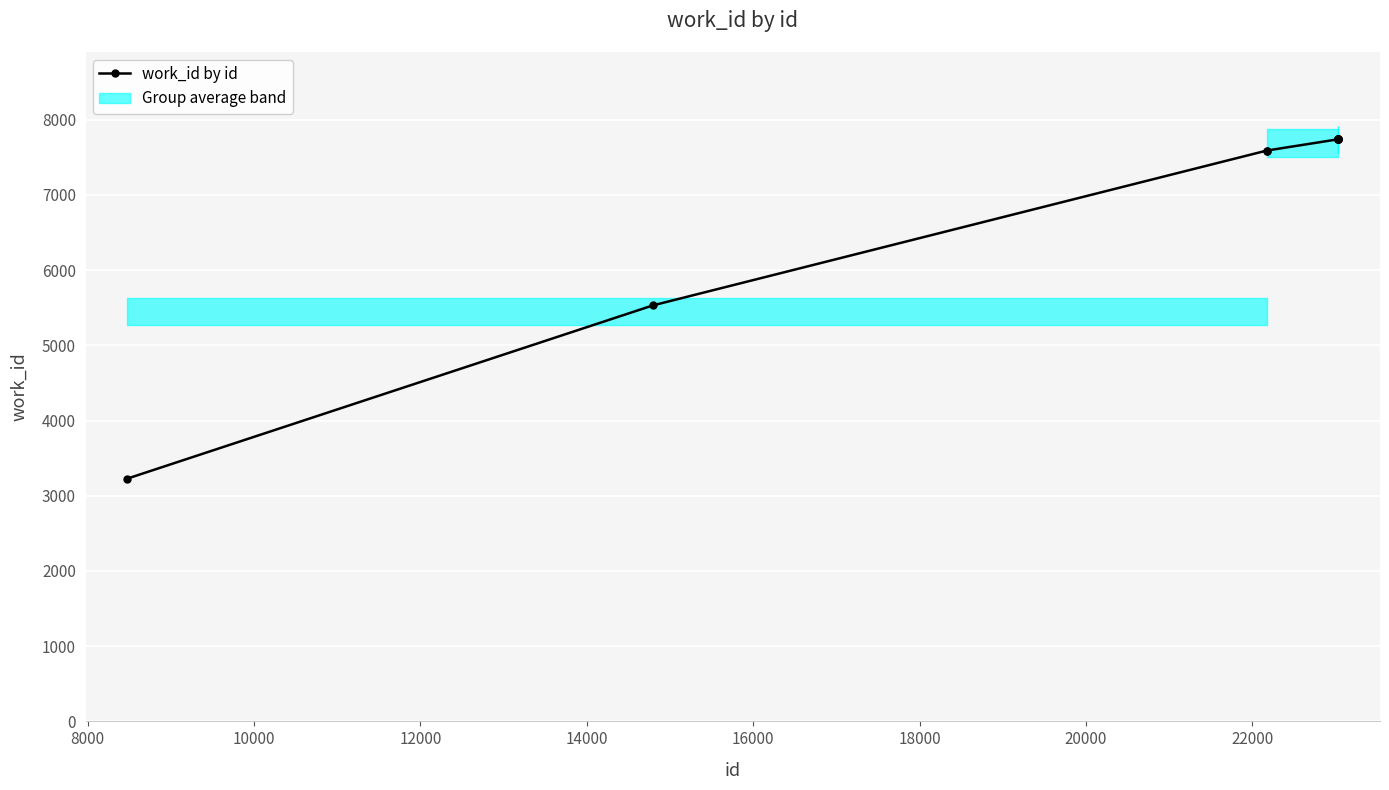

Reading left to right, extract all data points from this chart.

3228	5531	7590	7590	7739	7739	7739	7739	7739	7739